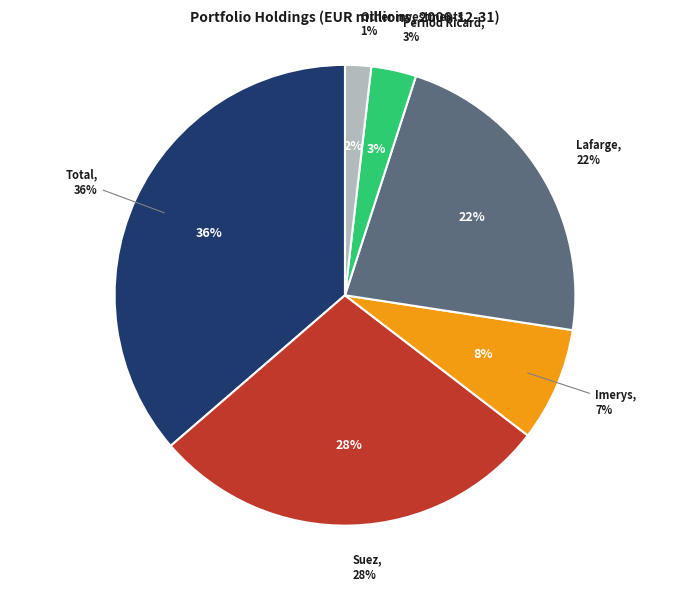

Which category has the smallest portion of the pie?

Other investments